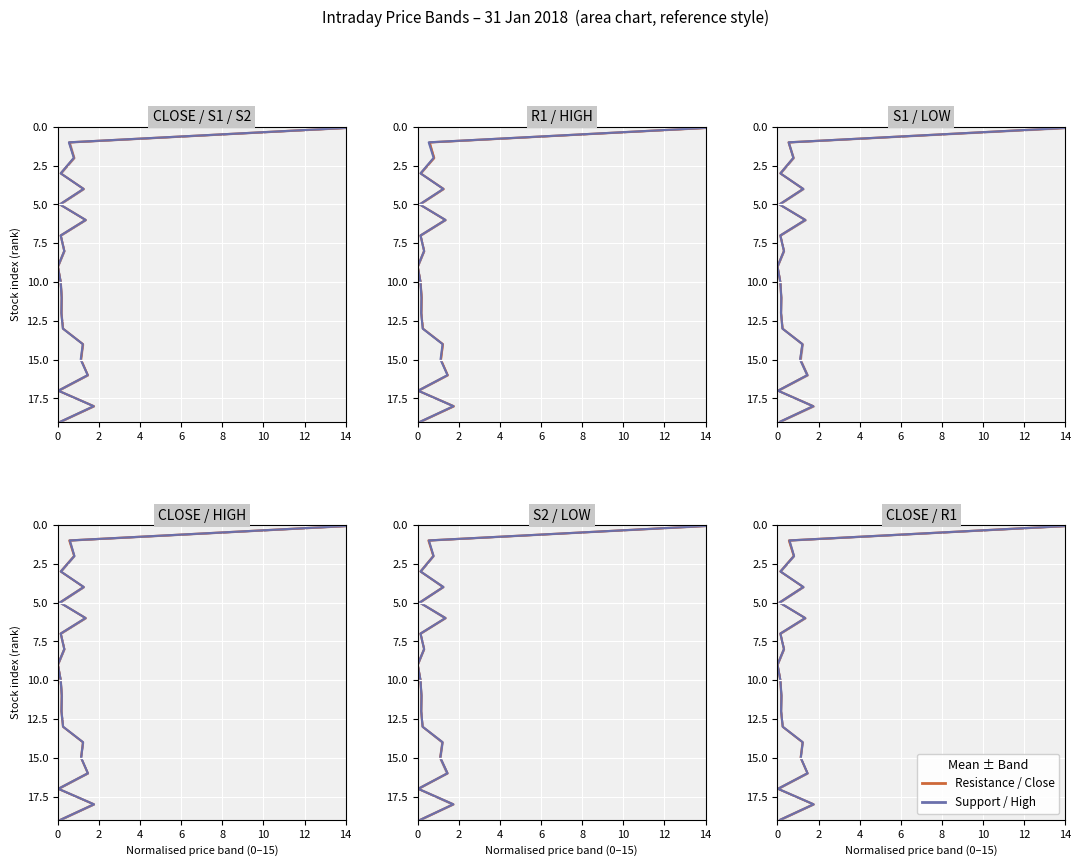

Count the number of categories in the chart.

20